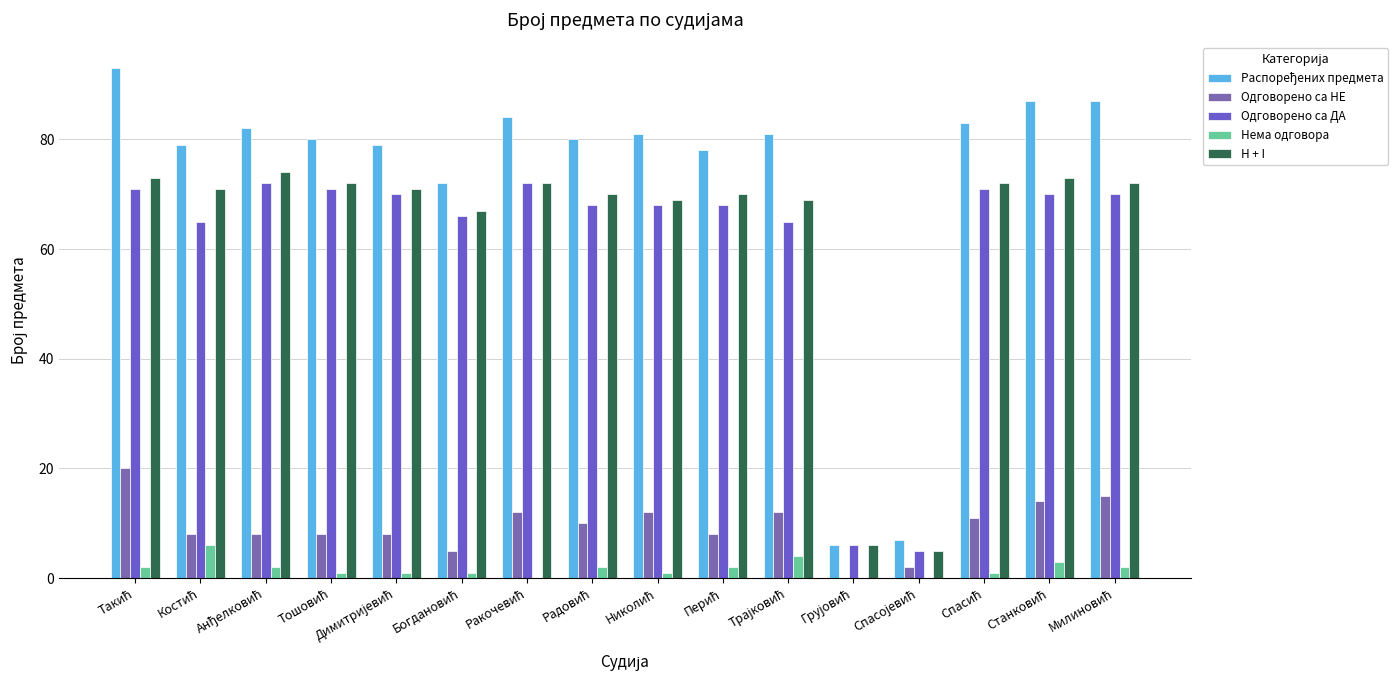

What is the label of the 2nd bar from the left?

Костић